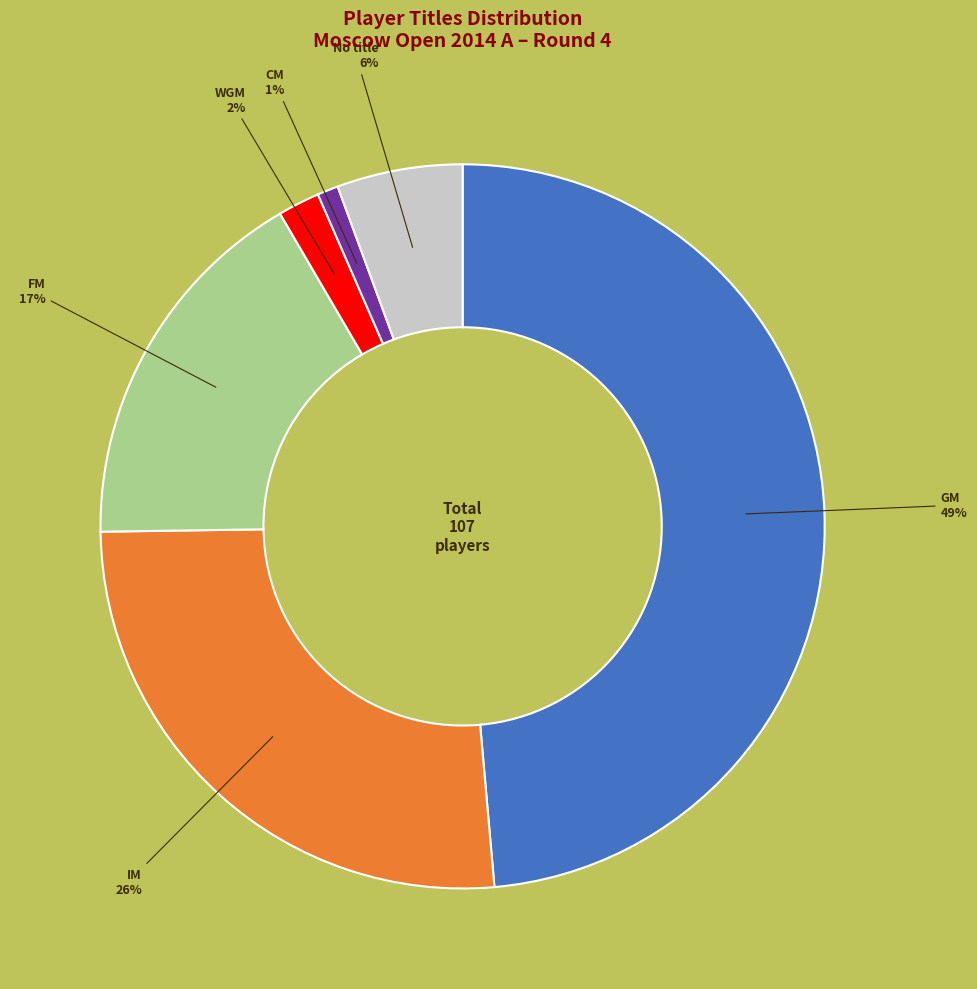

To the nearest percent, what is the difference between the largest and smallest slice percentages?

48%